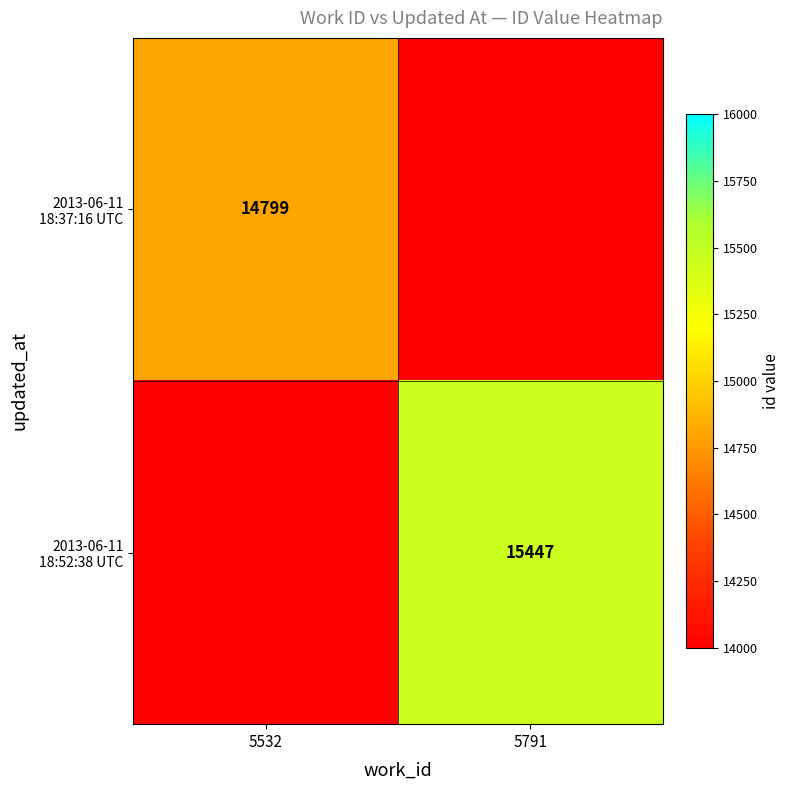

Rank the series at 5791 from highest to lowest value.

2013-06-11 18:52:38 UTC, 2013-06-11 18:37:16 UTC